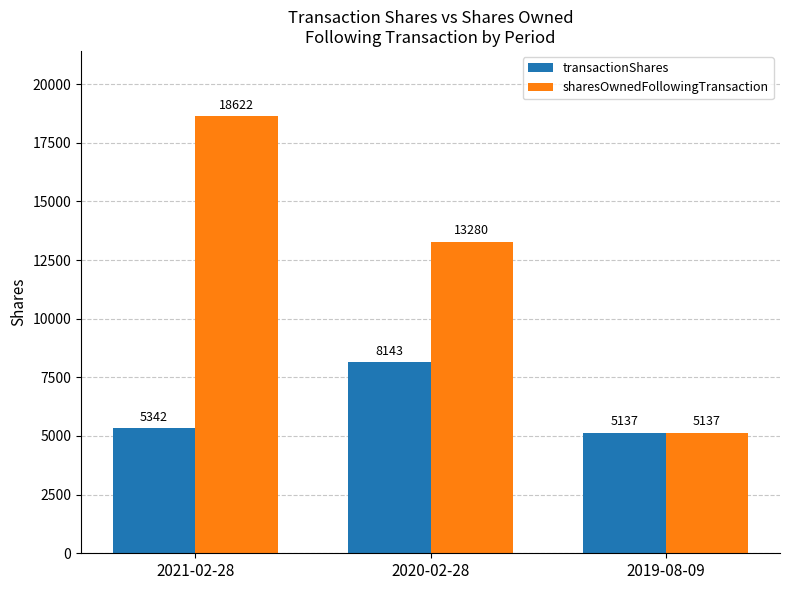

What are all the series names shown in the legend?

transactionShares, sharesOwnedFollowingTransaction